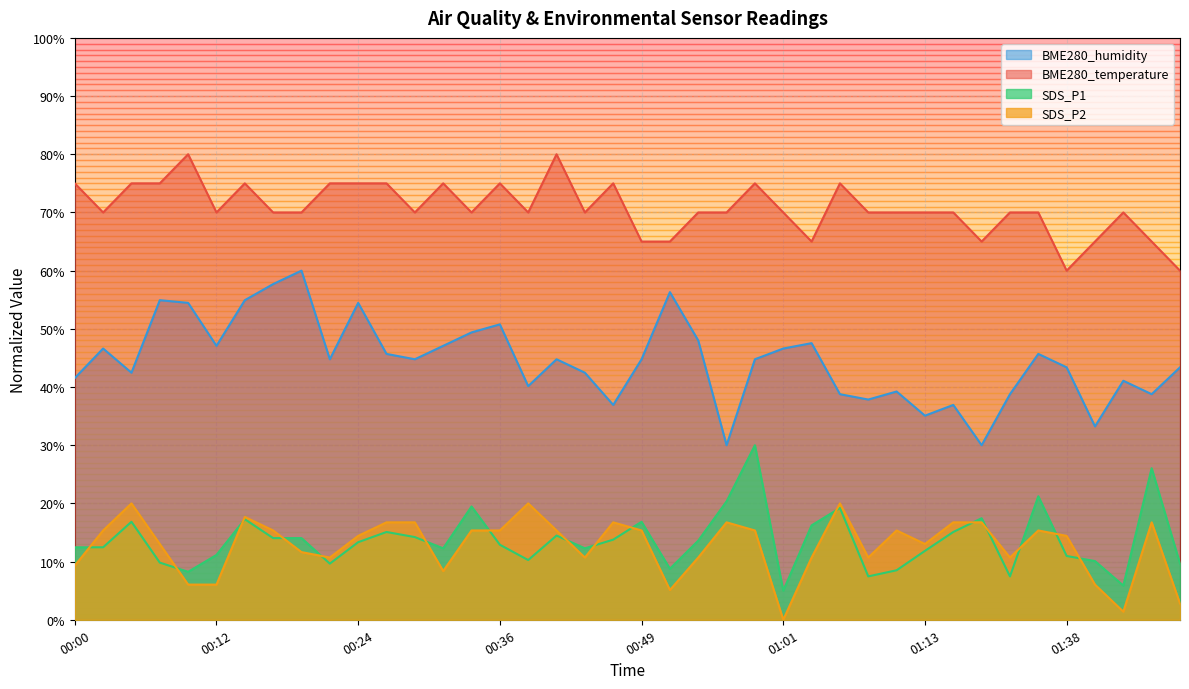

What is the sum of the SDS_P1 values at 01:09 and 01:06?

26.7